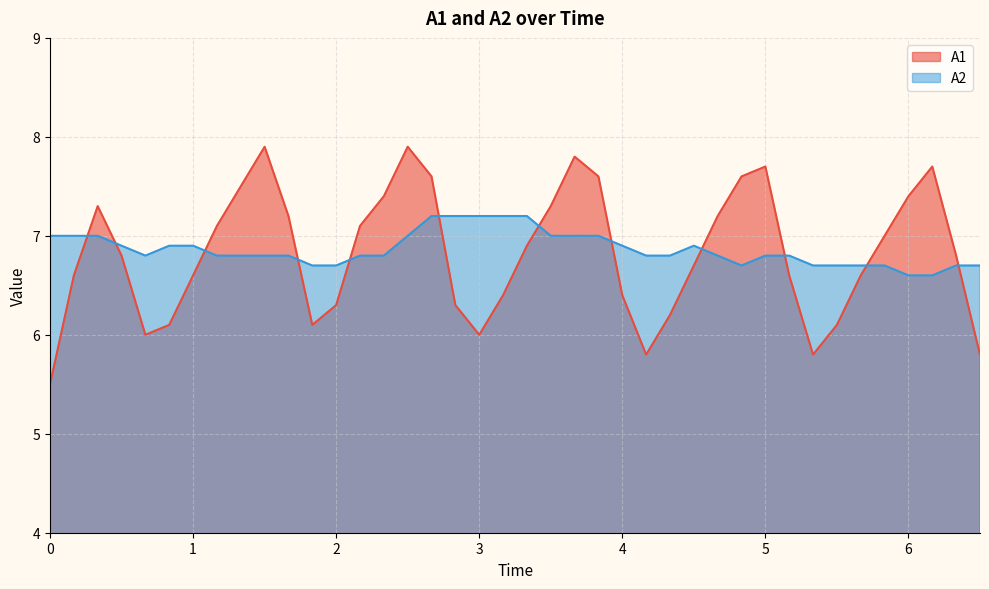

What is the maximum value shown in the chart?

7.9